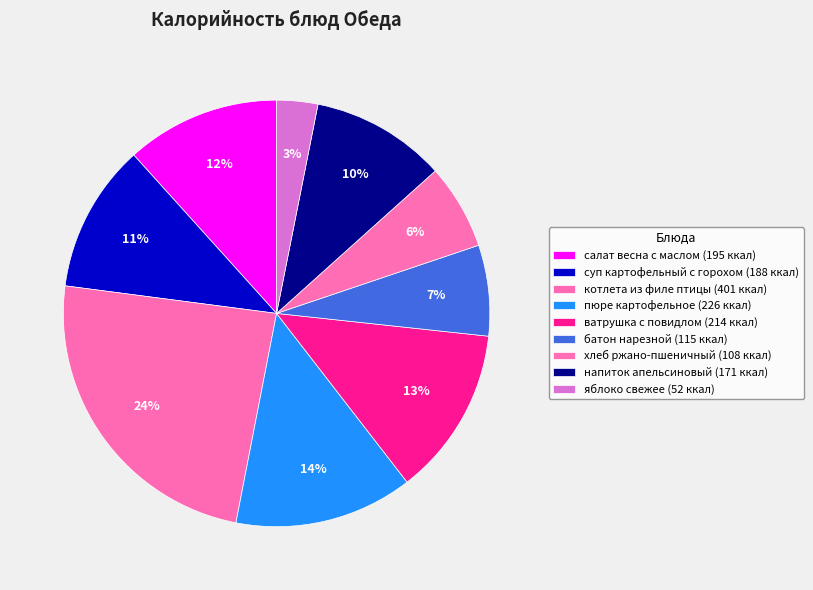

How many slices are in this pie chart?

9